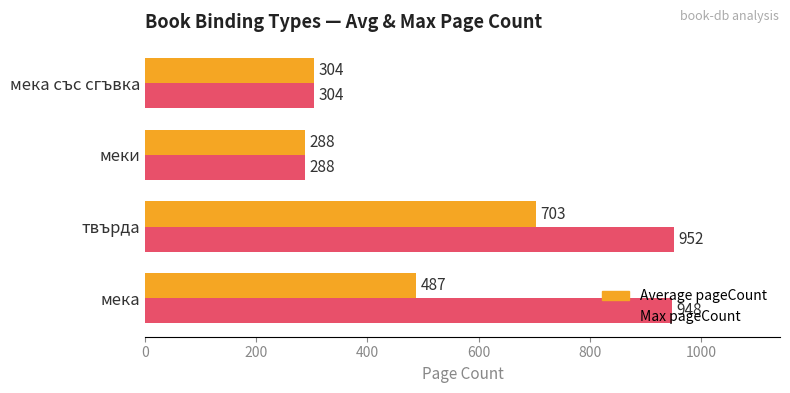

What is the approximate value of Max pageCount at мека със сгъвка?

304